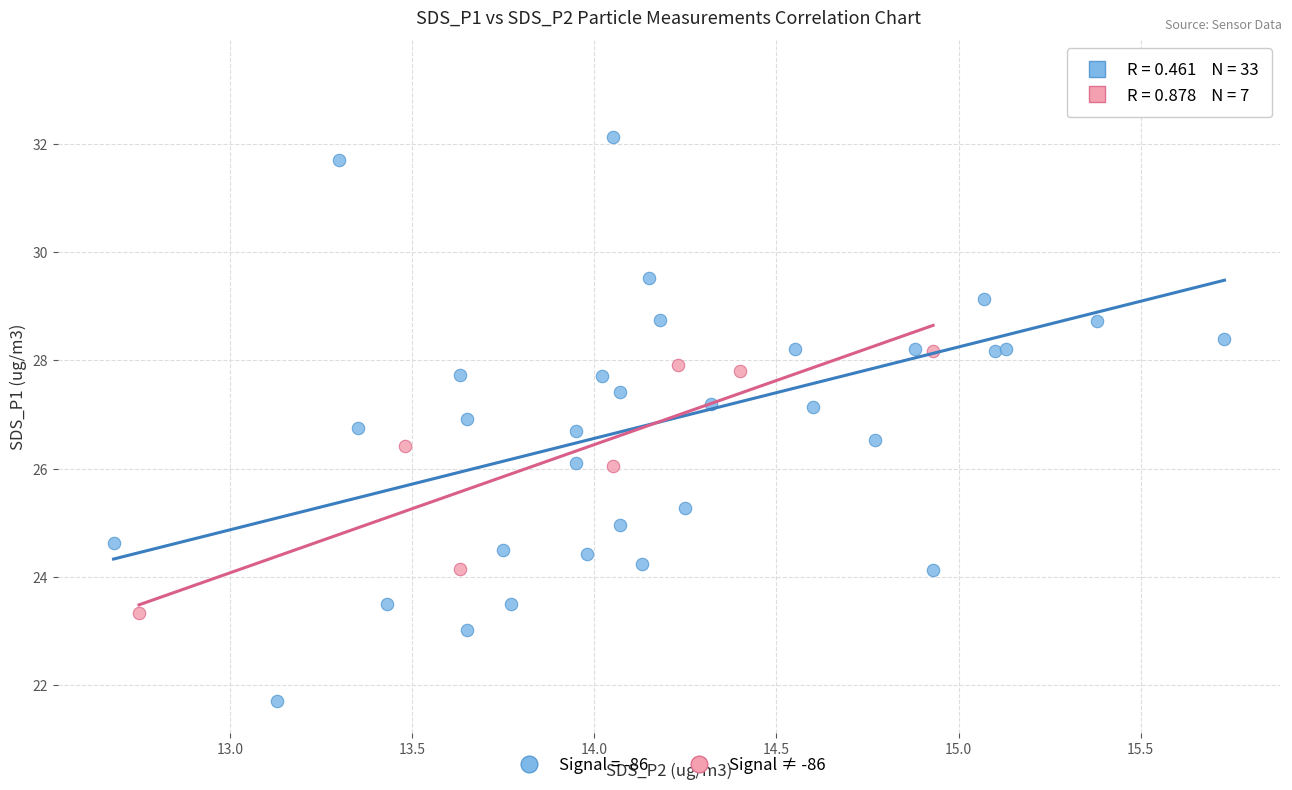

Which series has the widest spread of Y values?

Signal = -86